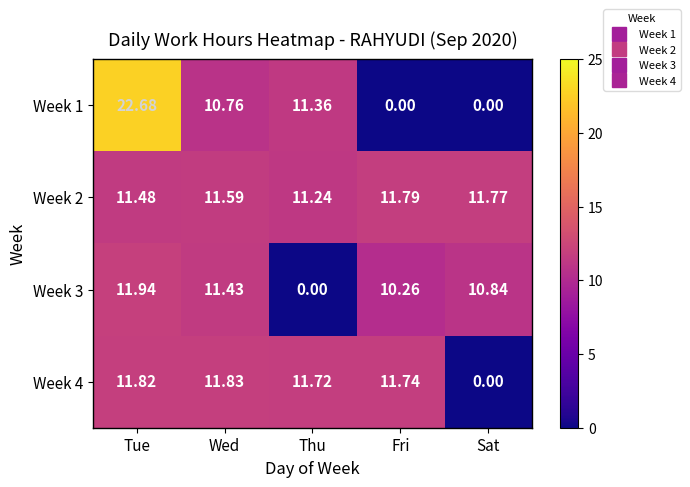

What is the maximum value shown in the chart?

22.7